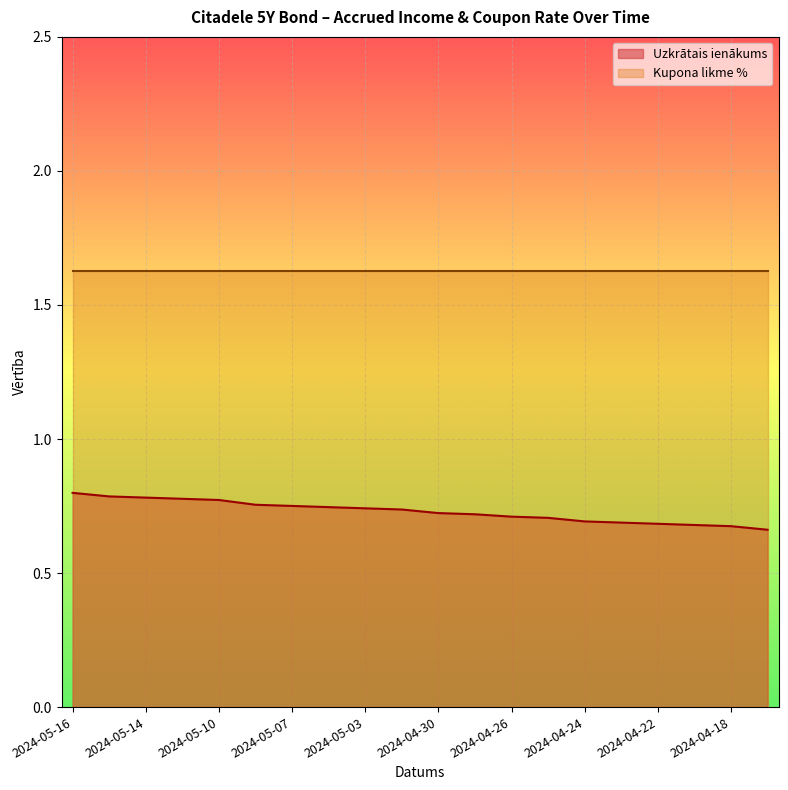

Rank the categories by value from highest to lowest.

2024-05-16, 2024-05-15, 2024-05-14, 2024-05-13, 2024-05-10, 2024-05-08, 2024-05-07, 2024-05-06, 2024-05-03, 2024-05-02, 2024-04-30, 2024-04-29, 2024-04-26, 2024-04-25, 2024-04-24, 2024-04-23, 2024-04-22, 2024-04-19, 2024-04-18, 2024-04-17